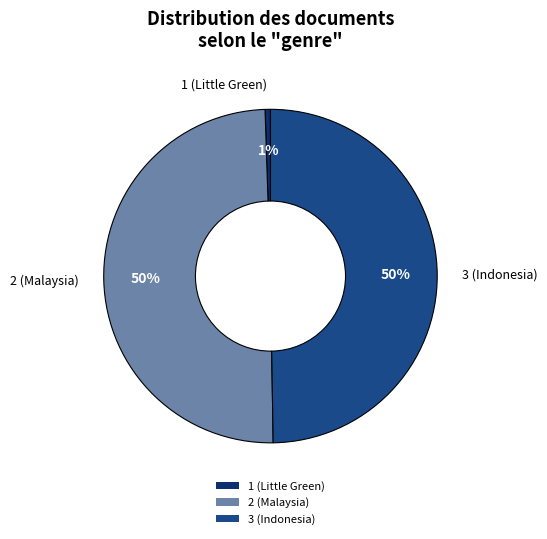

To the nearest percent, what portion does 3 (Indonesia) represent?

50%